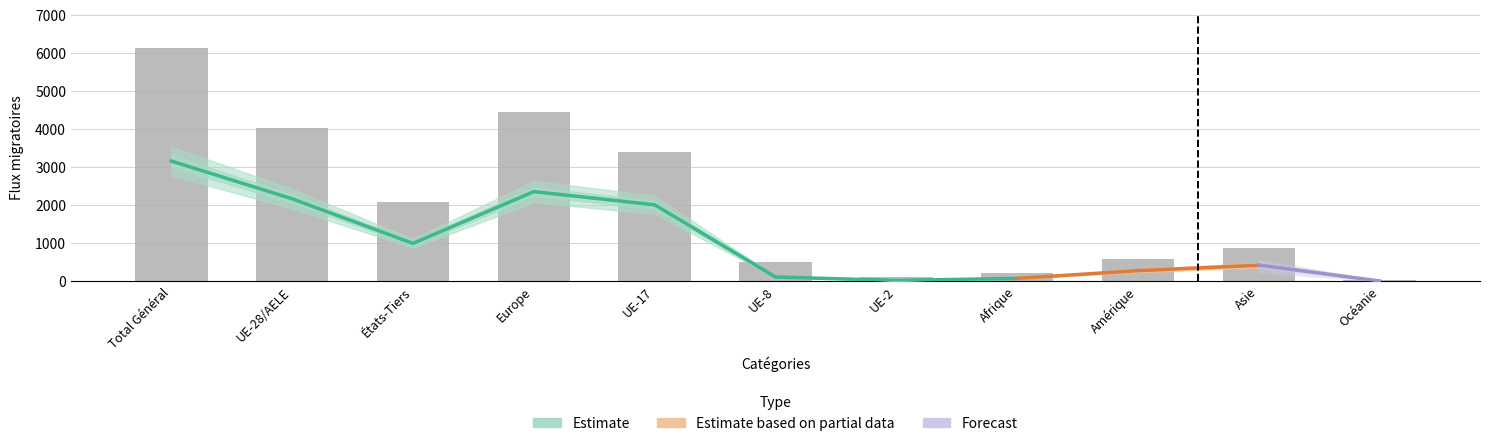

The value of Total départs at Amérique is 360. True or false?

False